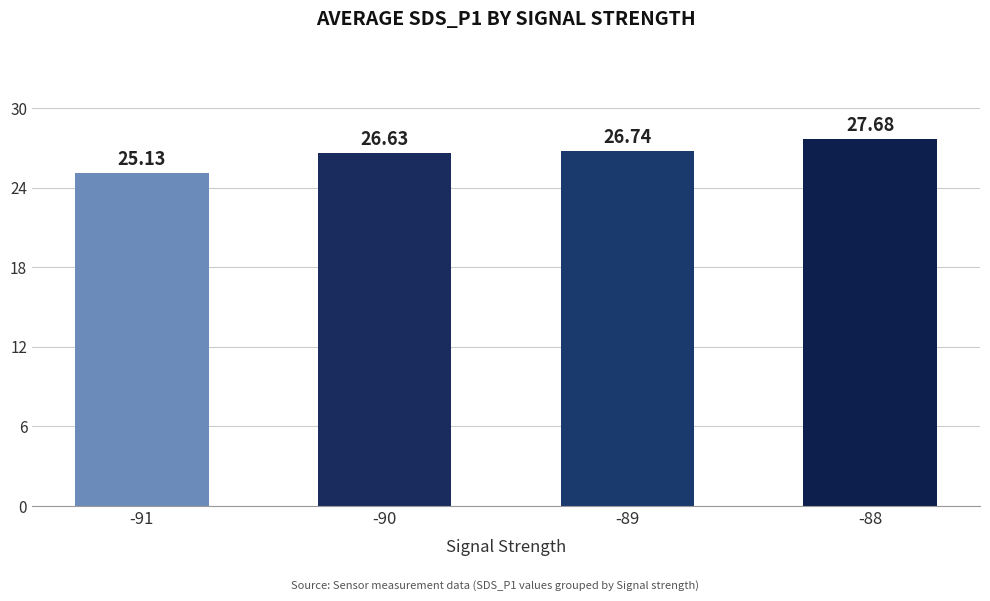

Which has a higher value, -90 or -88?

-88